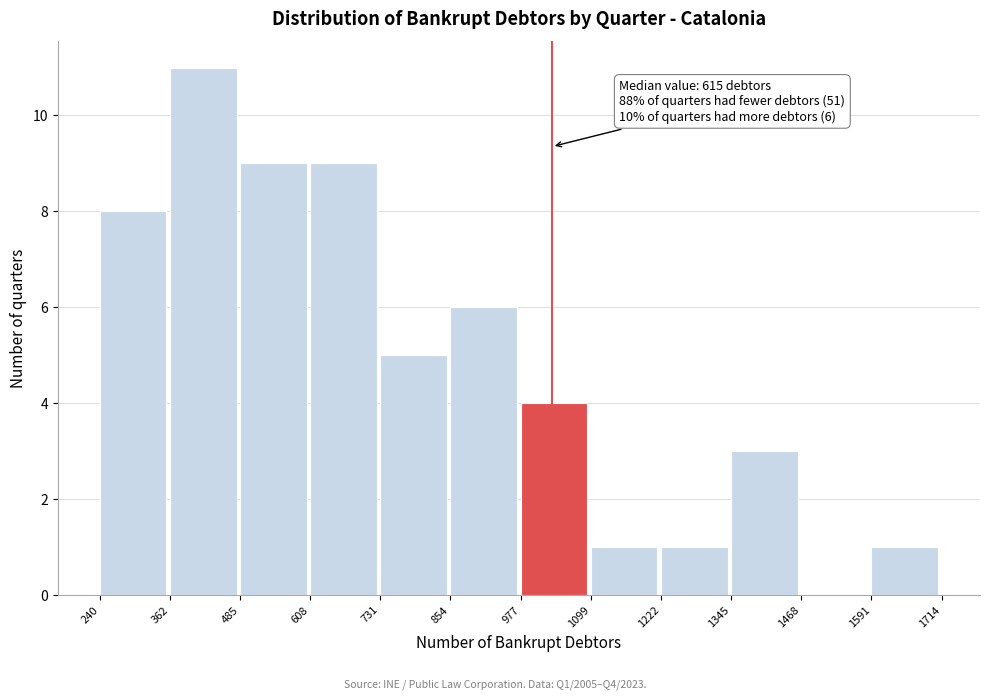

Over which range of the x-axis is the bar tallest?

362 to 485